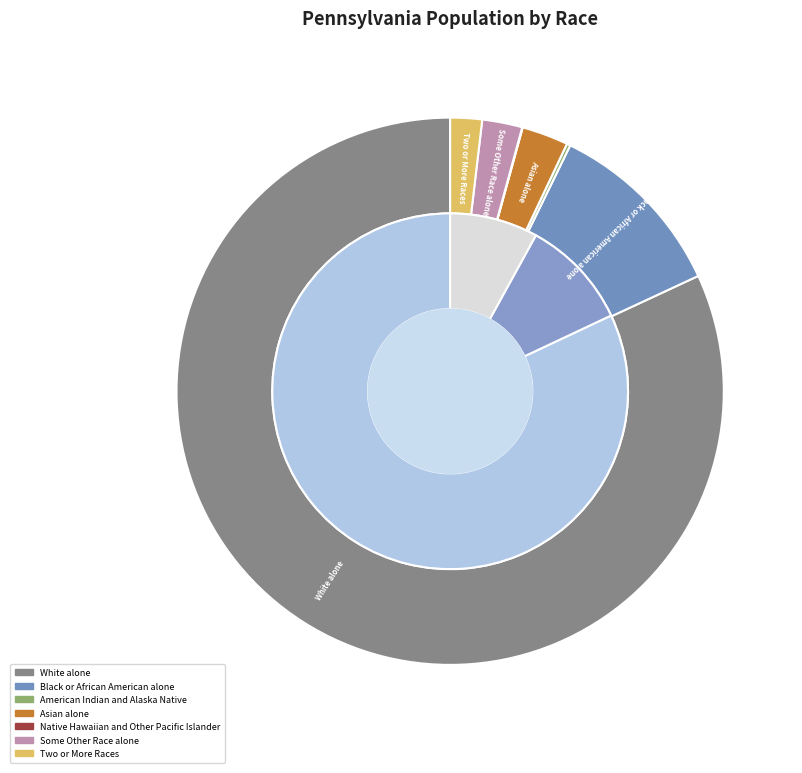

Which category accounts for the majority?

White alone